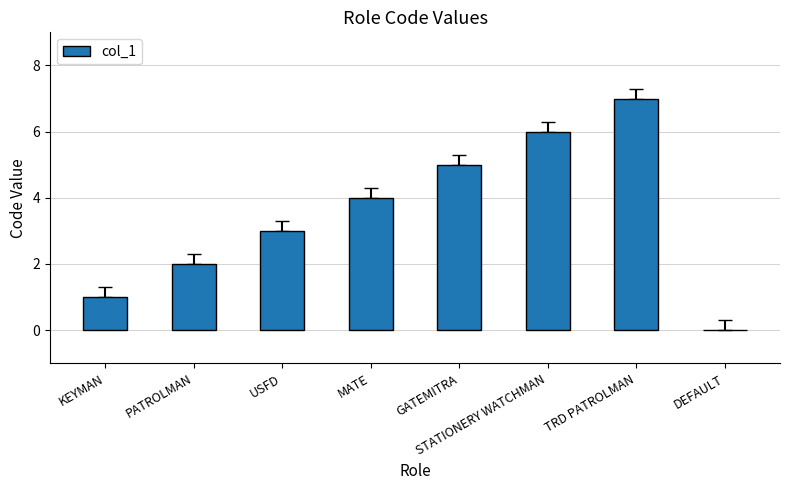

Reading left to right, extract all data points from this chart.

KEYMAN=1	PATROLMAN=2	USFD=3	MATE=4	GATEMITRA=5	STATIONERY WATCHMAN=6	TRD PATROLMAN=7	DEFAULT=0